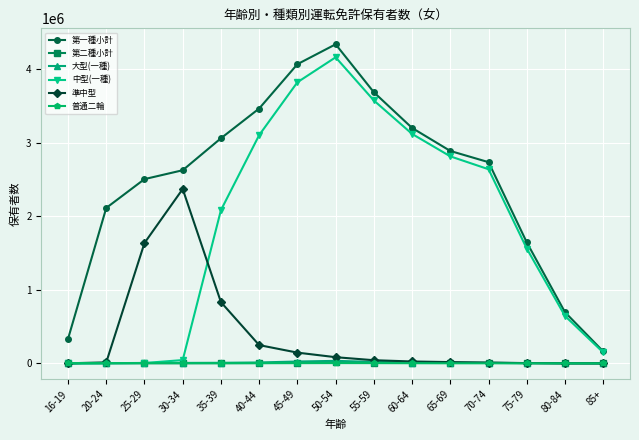

What is the label of the 15th point from the left?

85+